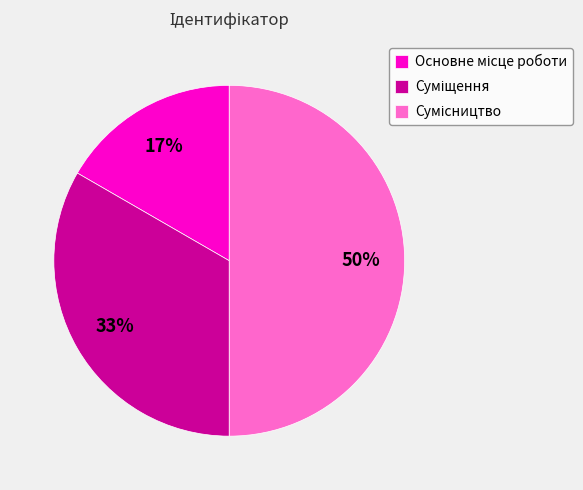

To the nearest percent, what is the difference between the largest and smallest slice percentages?

33%